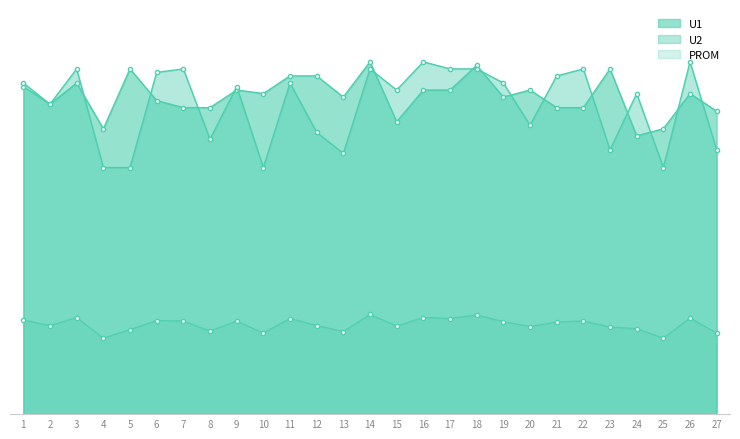

Rank the series at 6 from highest to lowest value.

U2, U1, PROM